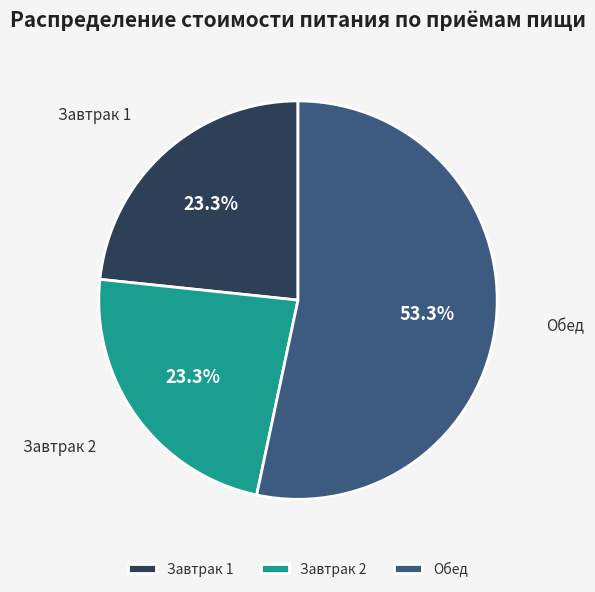

The Завтрак 2 slice represents 23% of the pie. True or false?

True